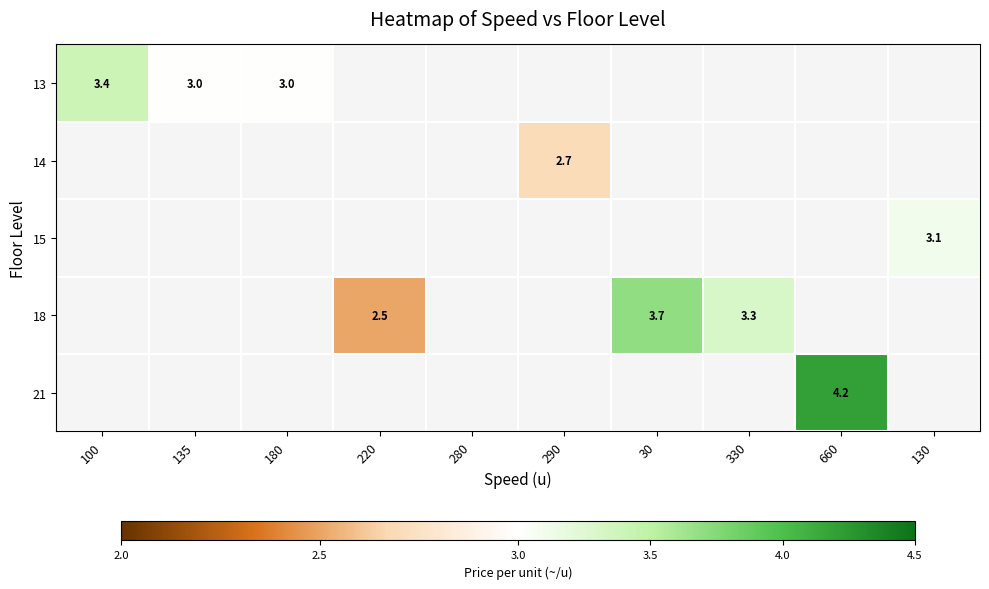

At which category does the chart reach its peak across all series?

660